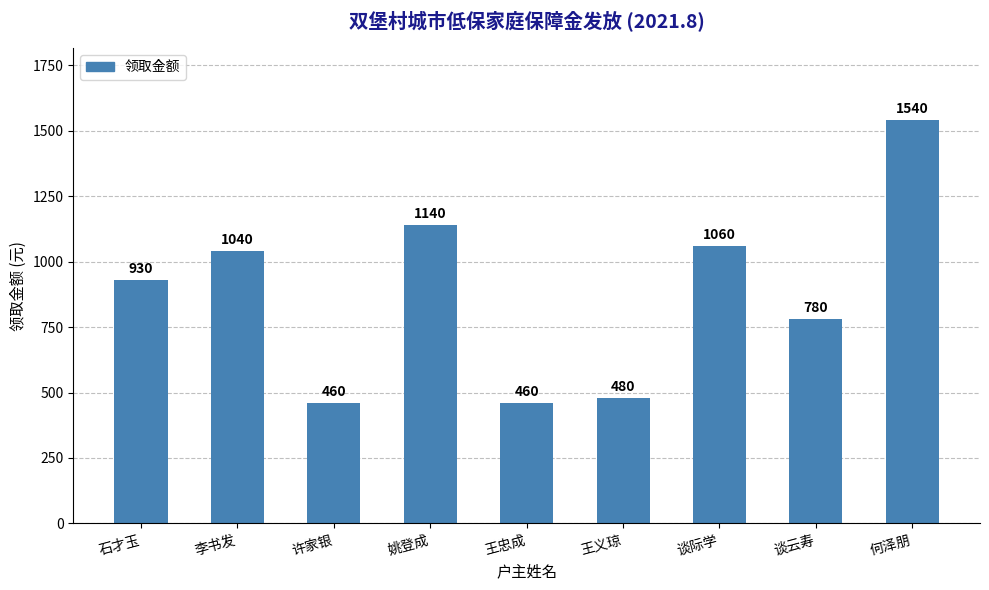

What is the difference between the values at 李书发 and 王忠成?

580